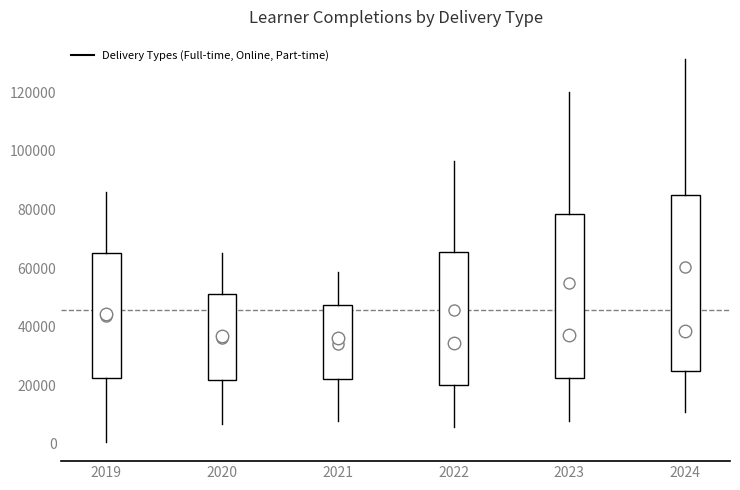

Where does the median line of the box at x = 2024 sit on the y-axis? The values are not printed on the chart, so give them approximately, as read against the axis.

38000